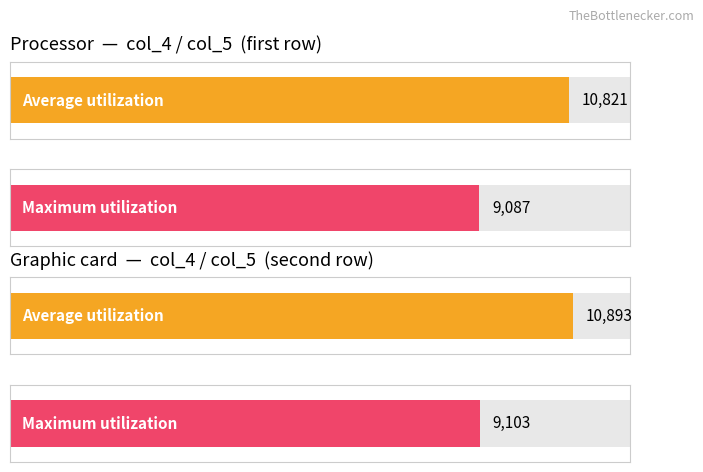

Is the value of Maximum utilization at col_5 greater than the value of Average utilization at 4?

No